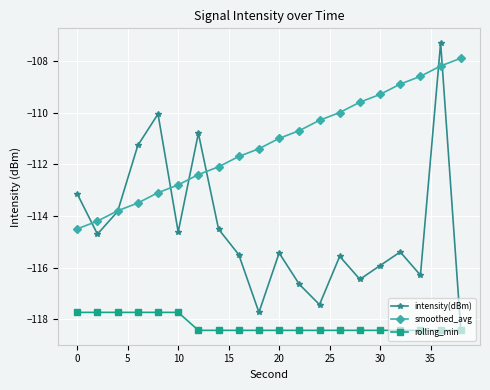

What are all the series names shown in the legend?

intensity(dBm), smoothed_avg, rolling_min